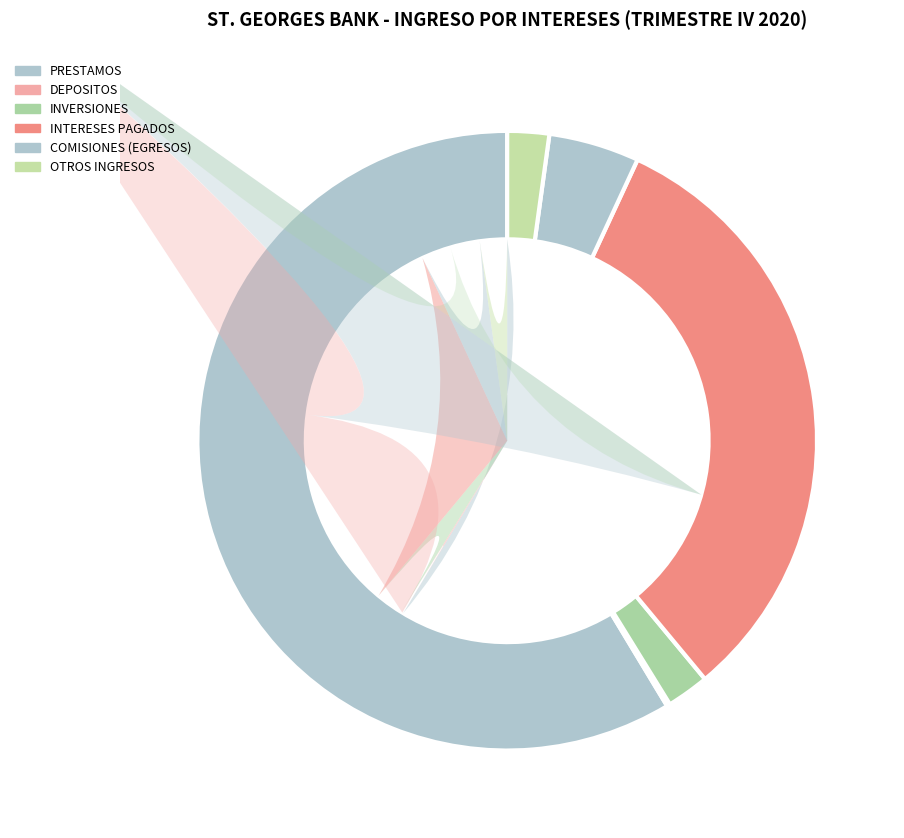

Is there a majority slice in this chart?

Yes